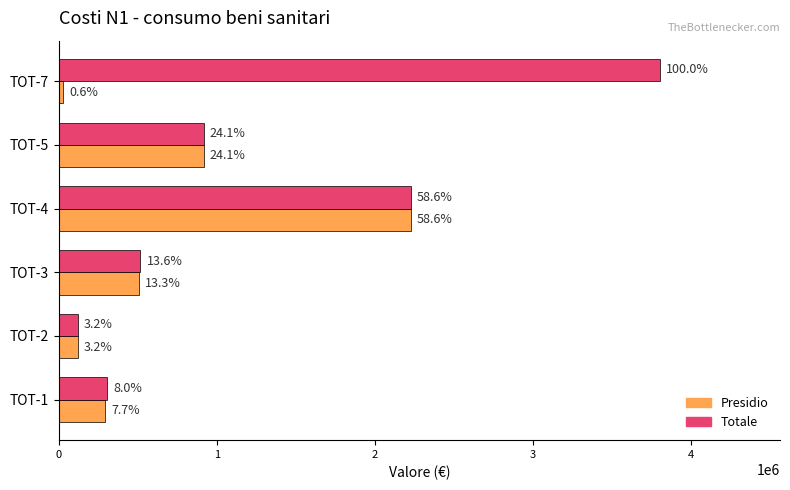

Which series has the largest total across all categories?

Totale